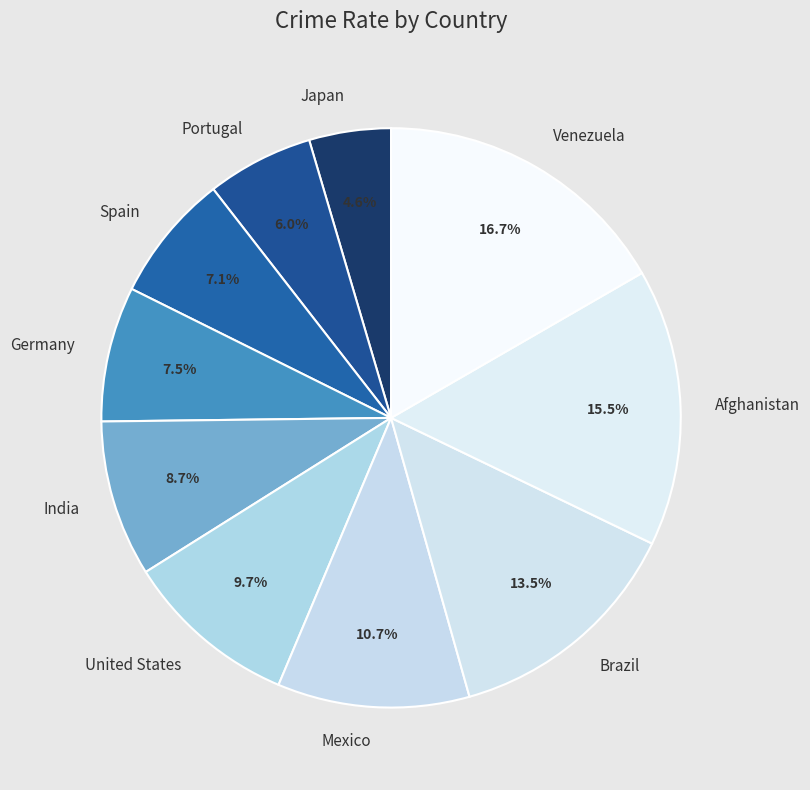

Which category has the smallest portion of the pie?

Japan